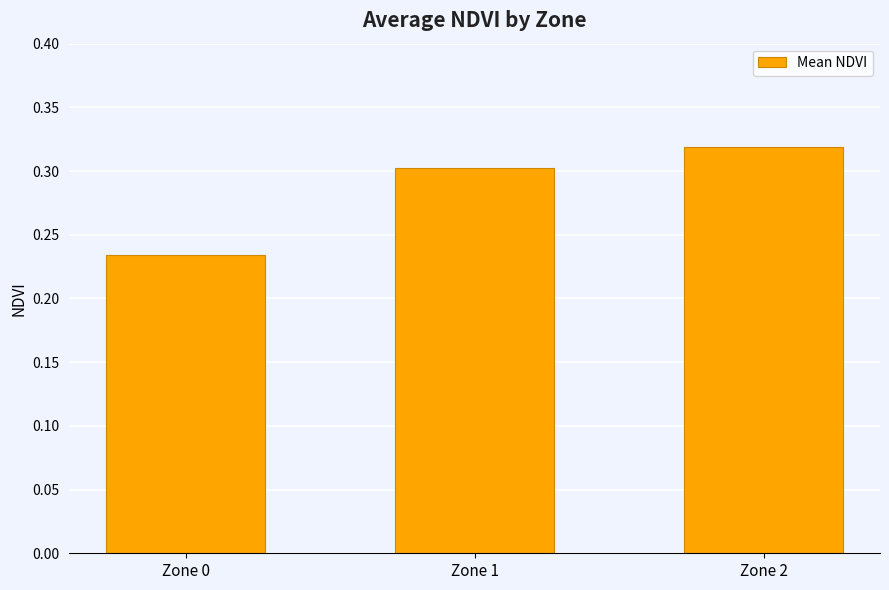

What is the difference between the second highest and minimum values?

0.1